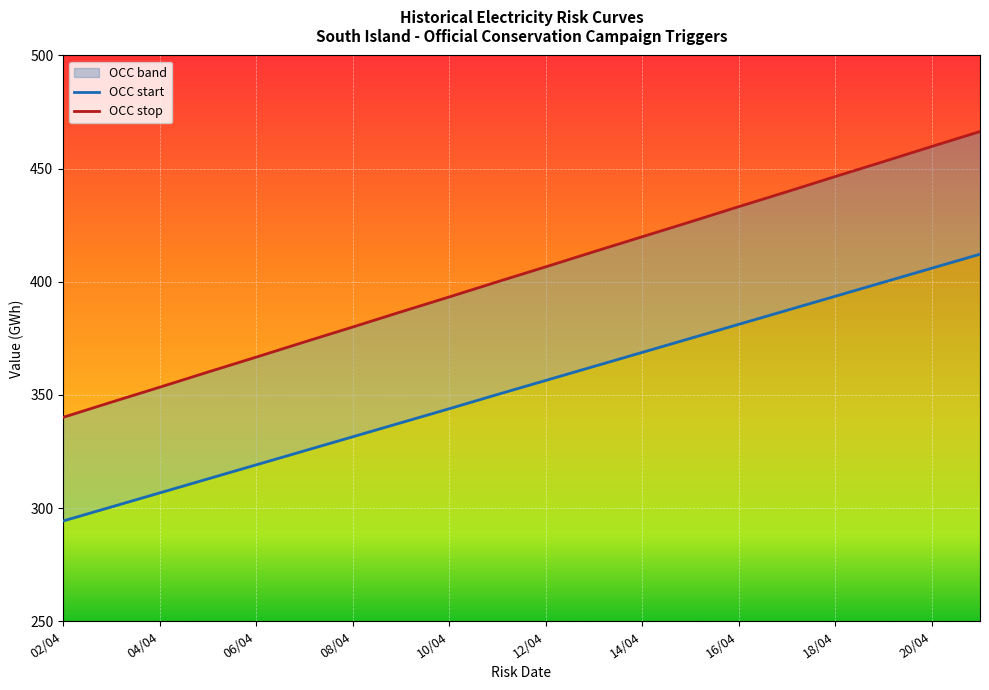

How many data points in OCC start are less than 356?

10